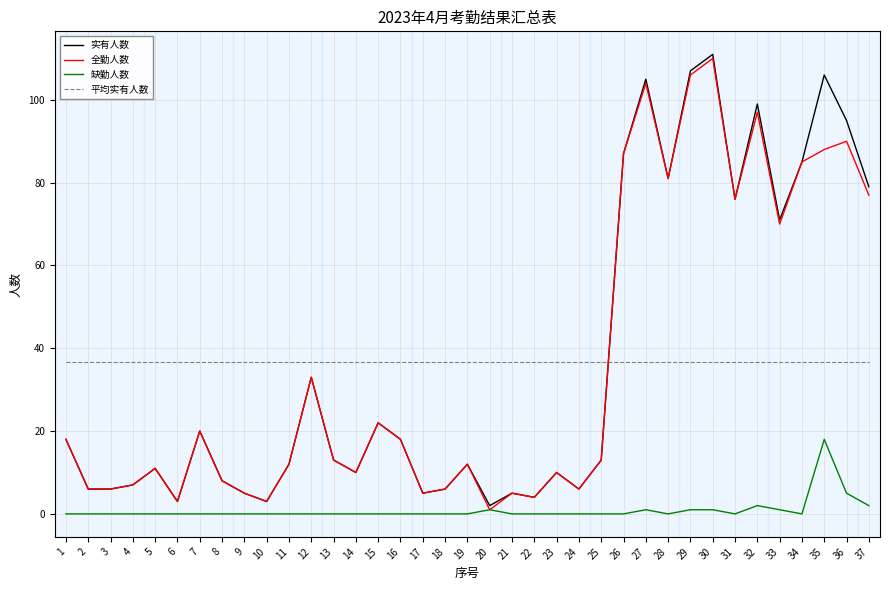

True or false: 全勤人数 has a value of 33.0 at 12.

True